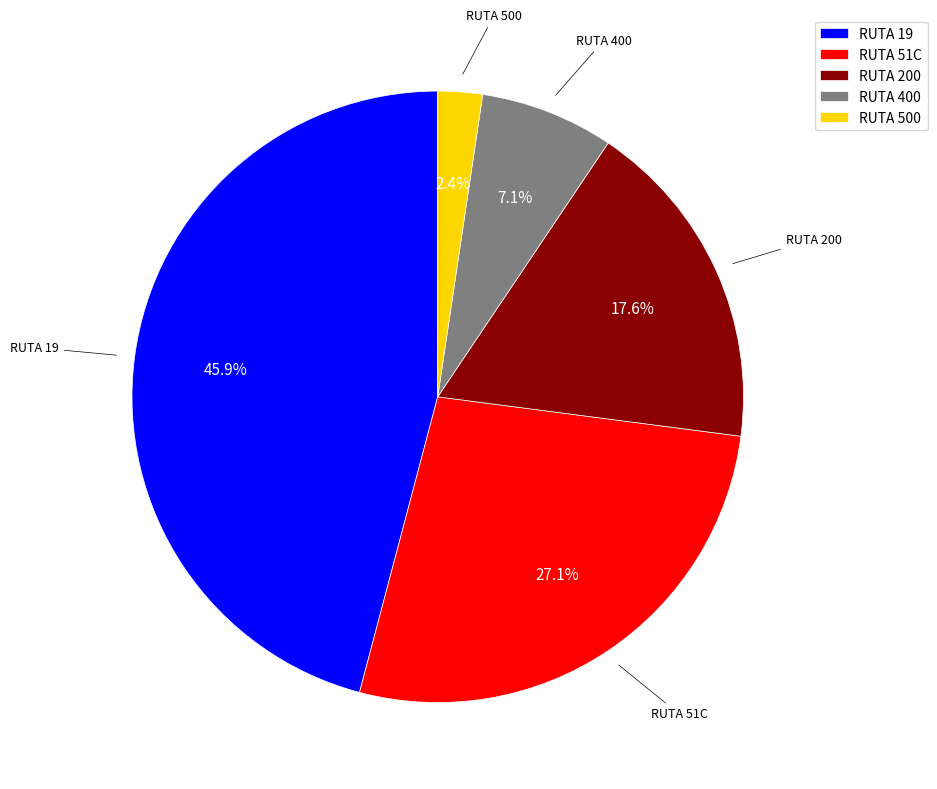

How much of the chart is everything except RUTA 51C?

72.9%